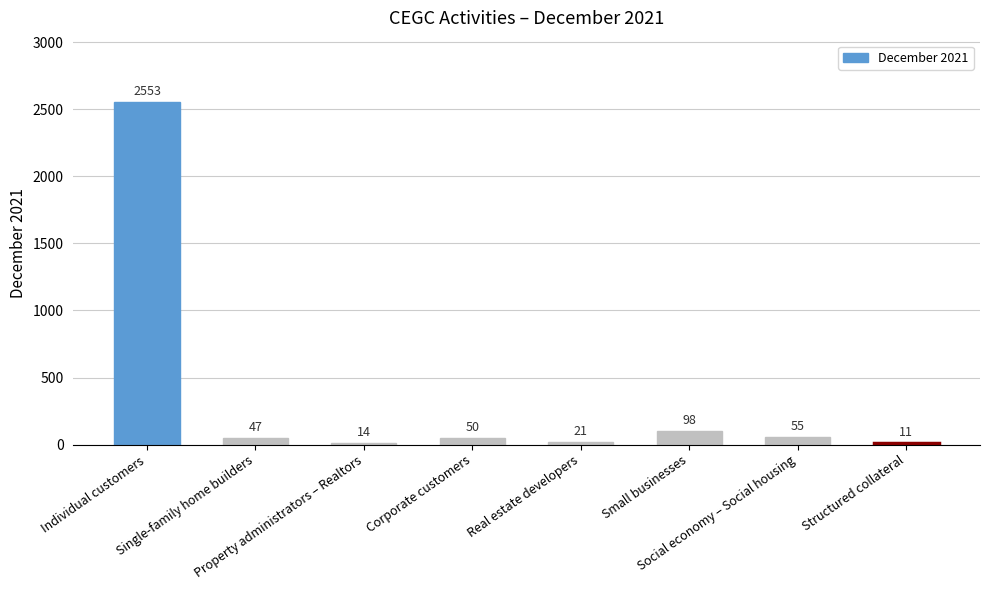

At which label is the value closest to 1282?

Small businesses